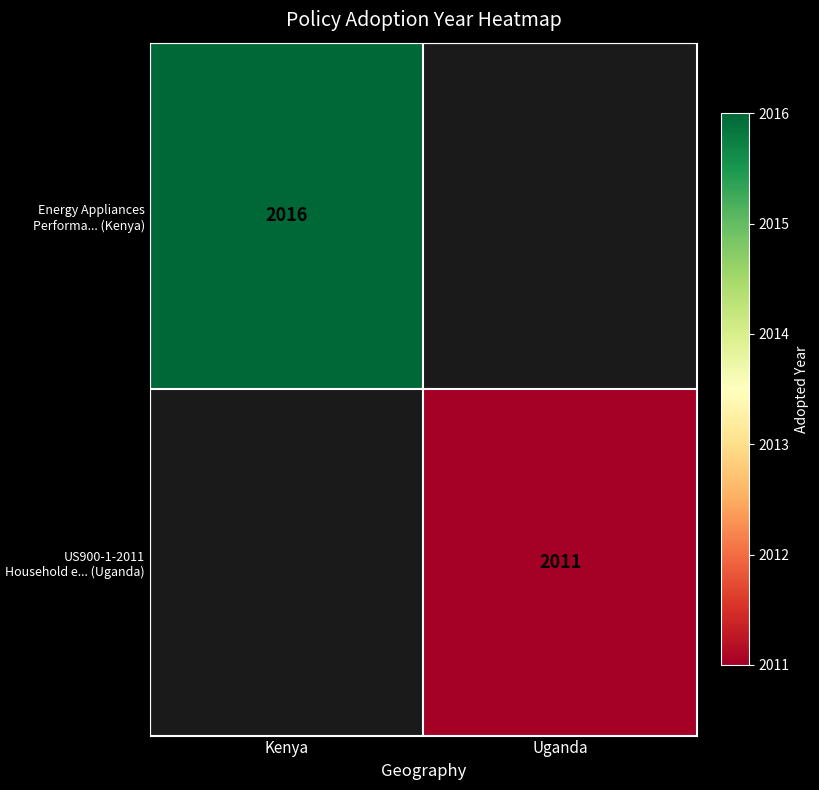

The US900-1-2011 Household e... (Uganda) series shows 3268 at Uganda. True or false?

False